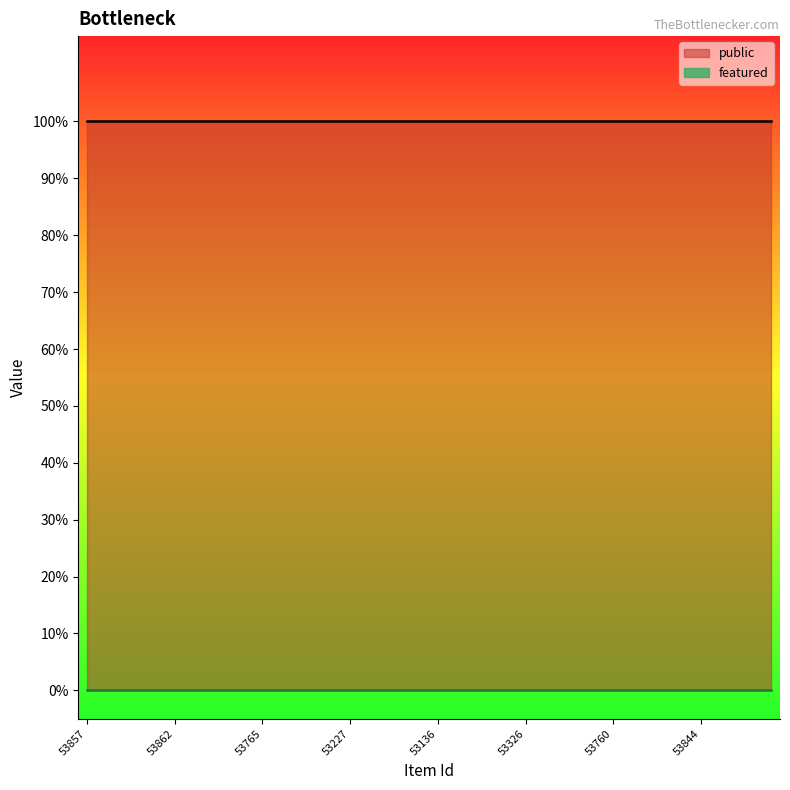

True or false: public and featured cross at least once.

False